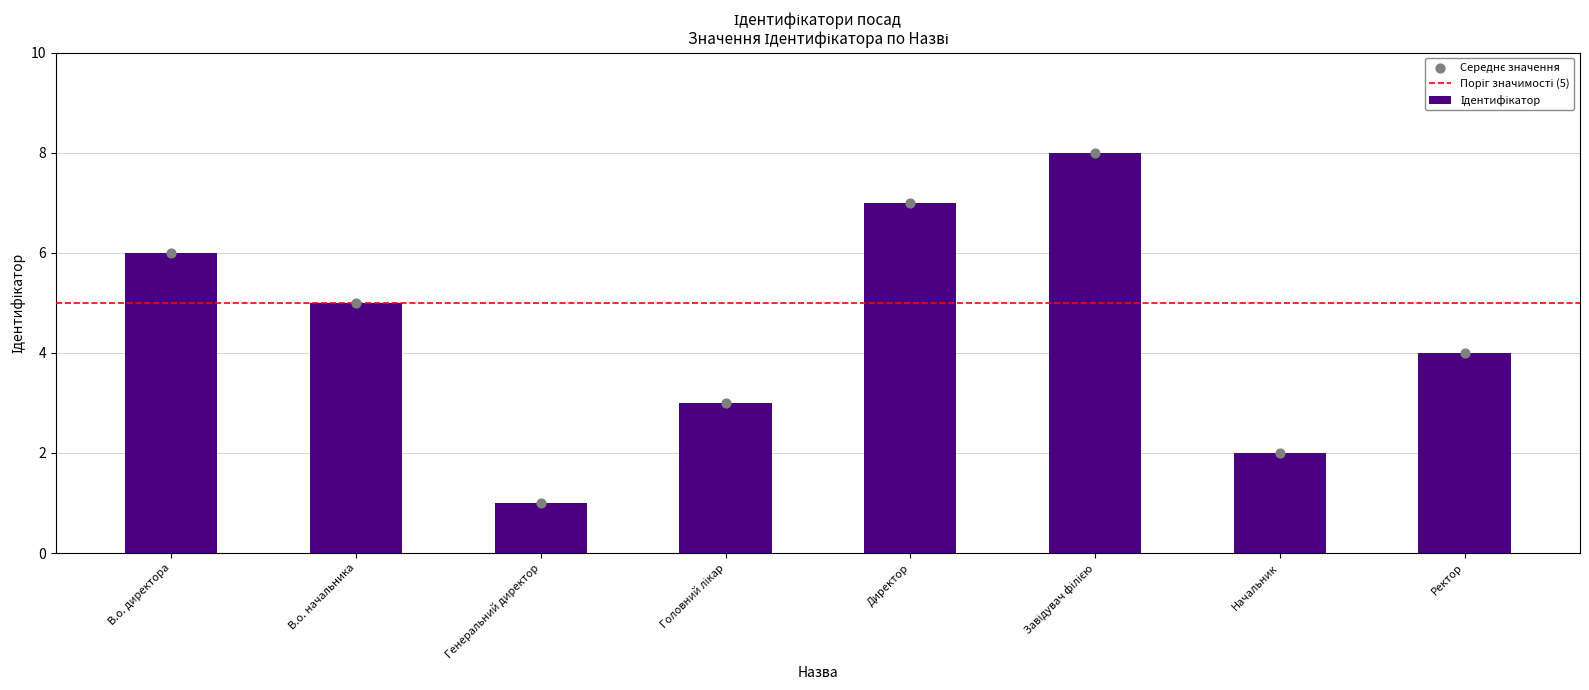

What is the change in value from Головний лікар to Директор?

+4